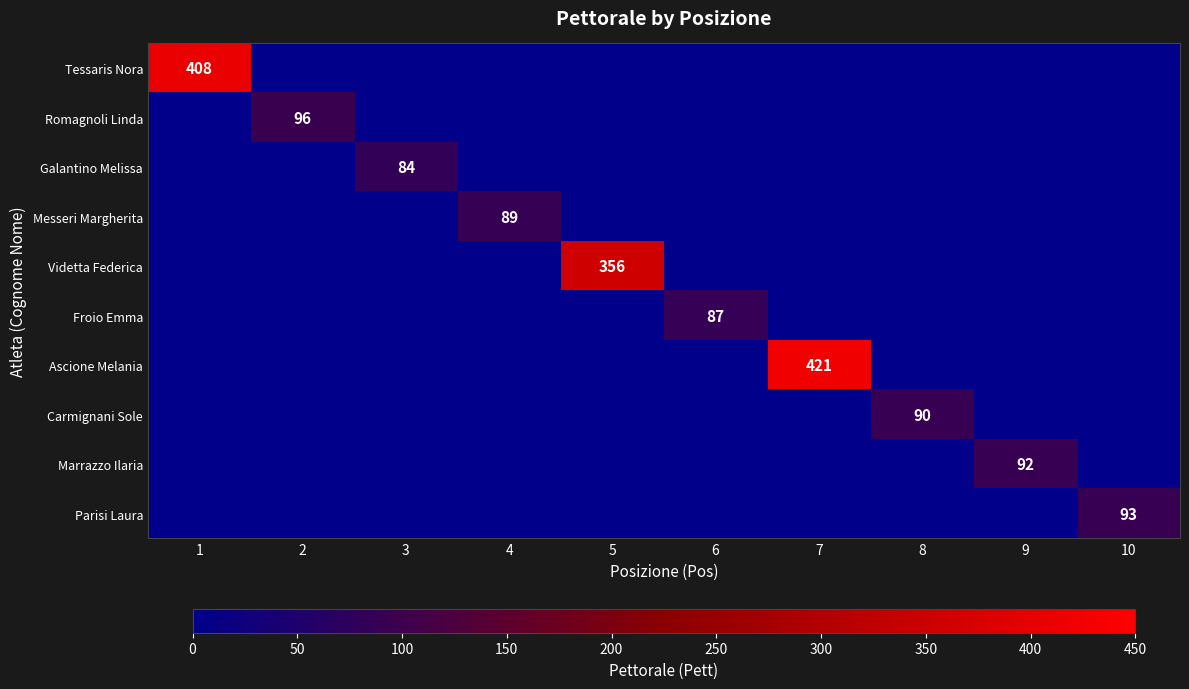

How many data points does each series have?

10